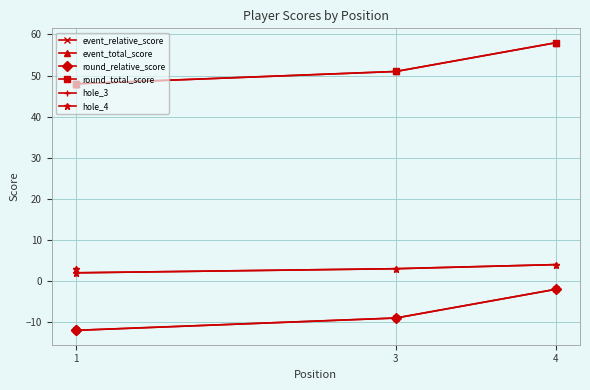

Which series changed the most between 1 and 3?

event_relative_score